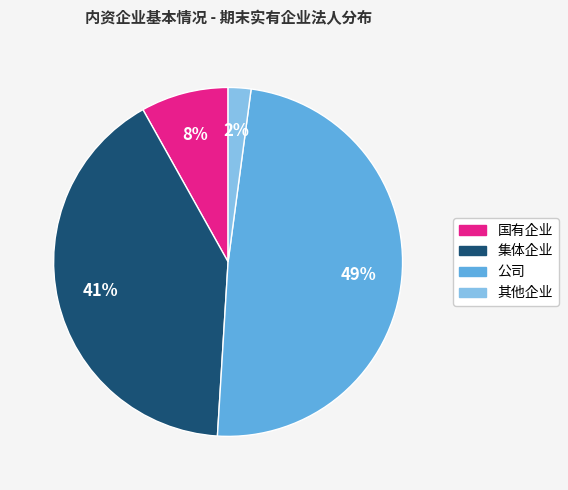

To the nearest percent, what is the average slice percentage?

25%